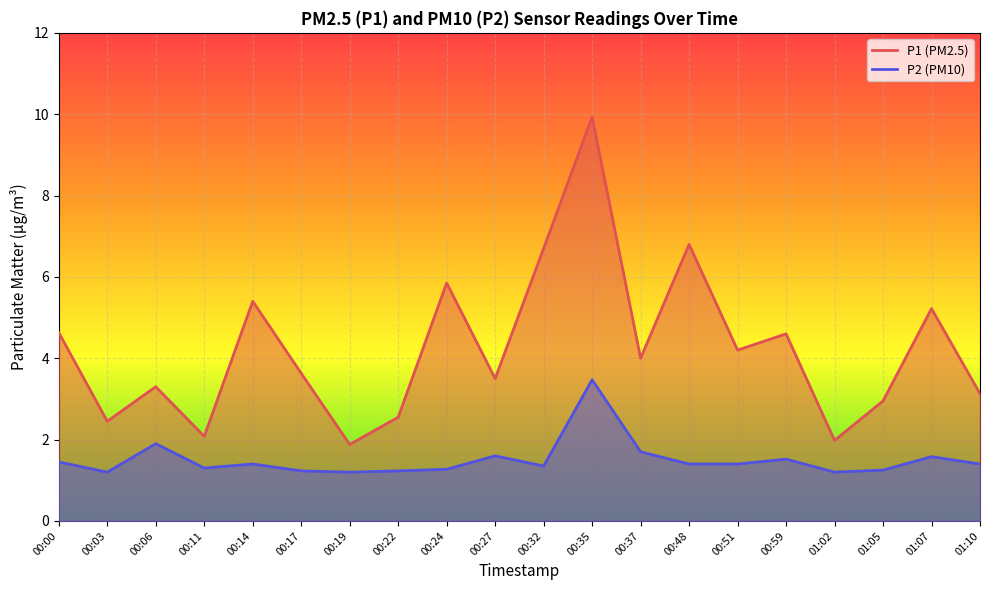

At how many categories does at least one series exceed 7?

1